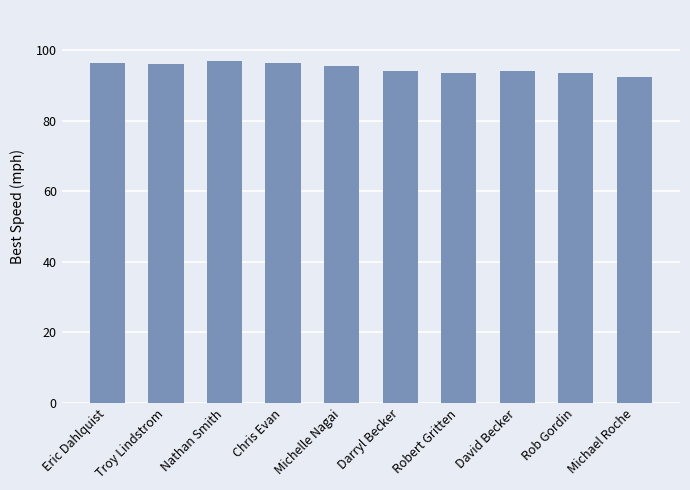

What is the label of the 8th bar from the right?

Nathan Smith